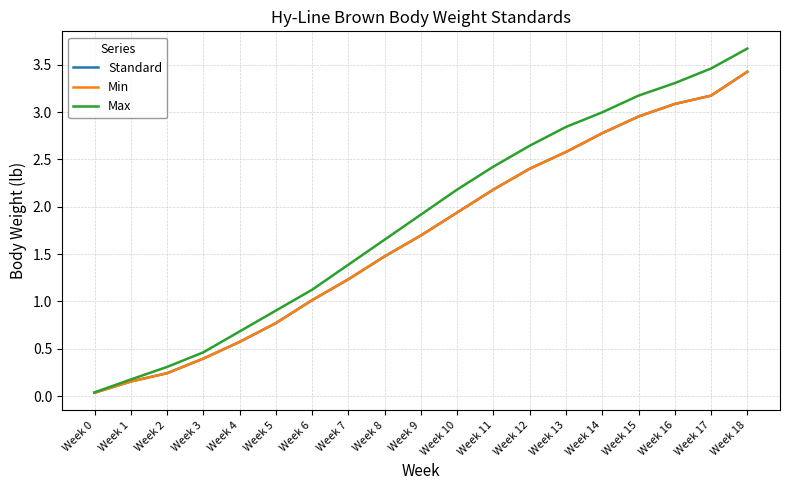

What is the sum of the Max values at Week 6 and Week 4?

1.8